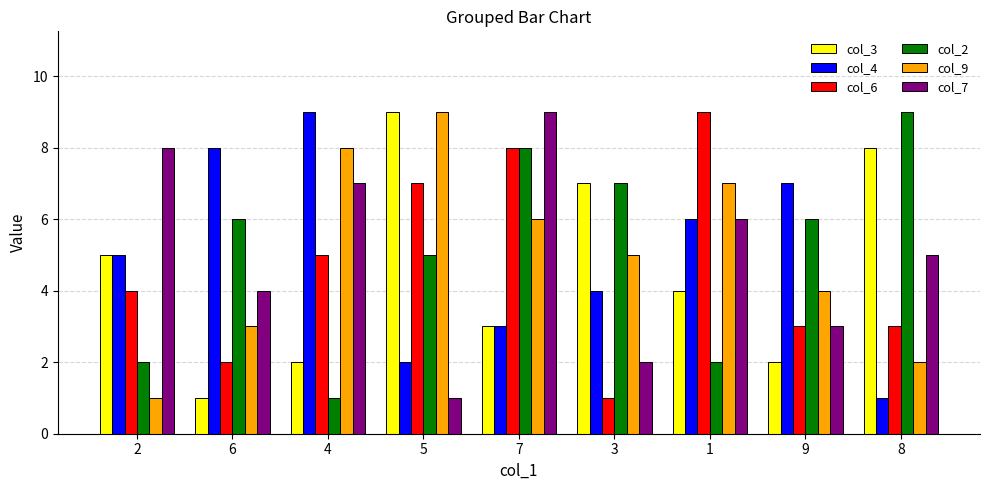

True or false: col_6 has a value of 0 at 3.

False